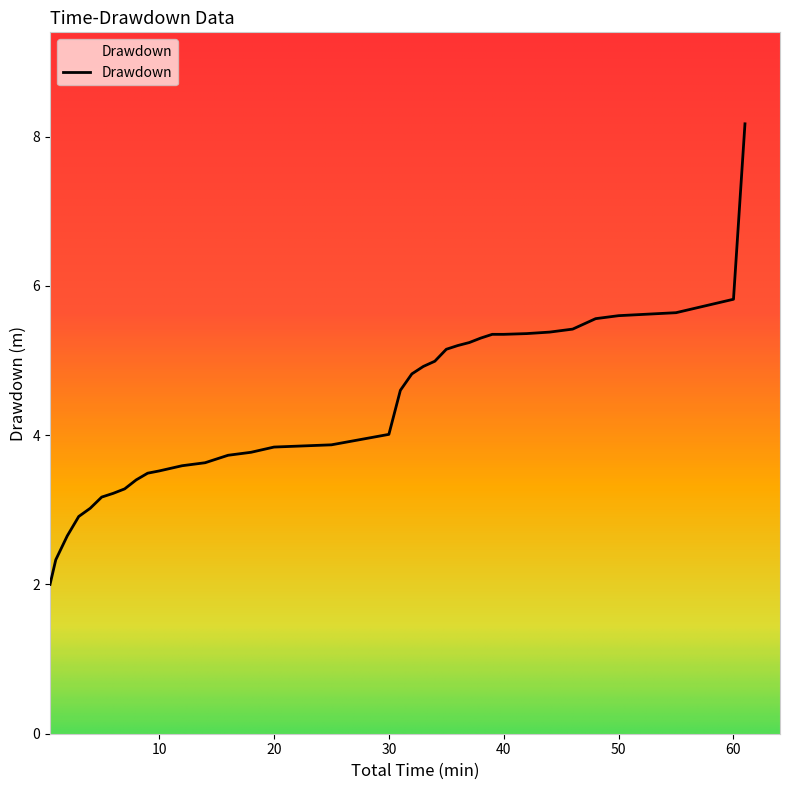

What is the greatest value displayed?

8.2